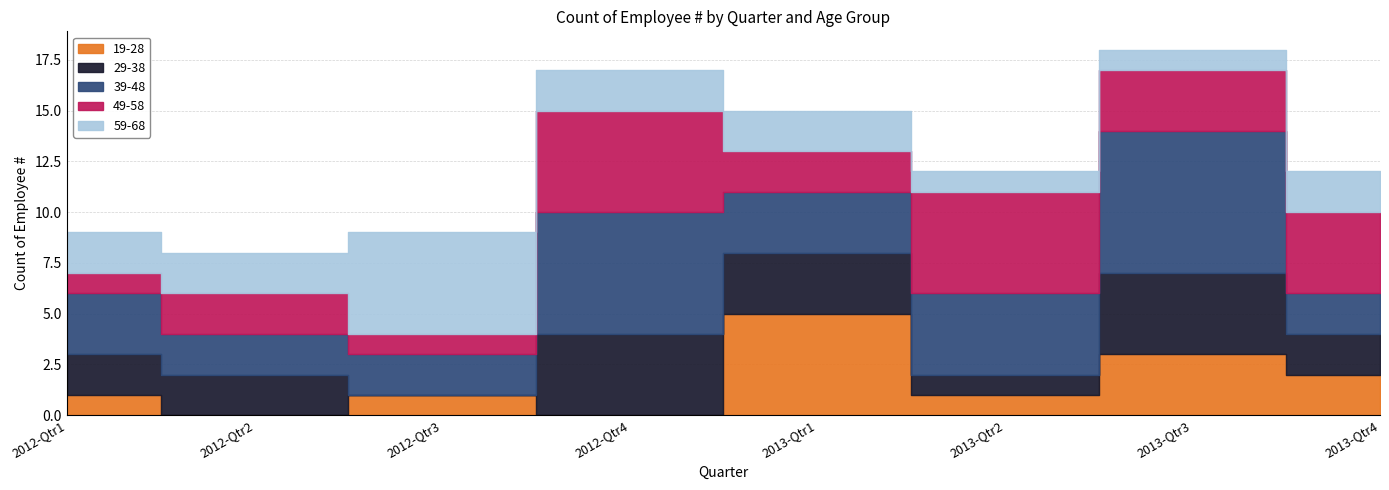

The 59-68 series shows 2 at 2013-Qtr4. True or false?

True